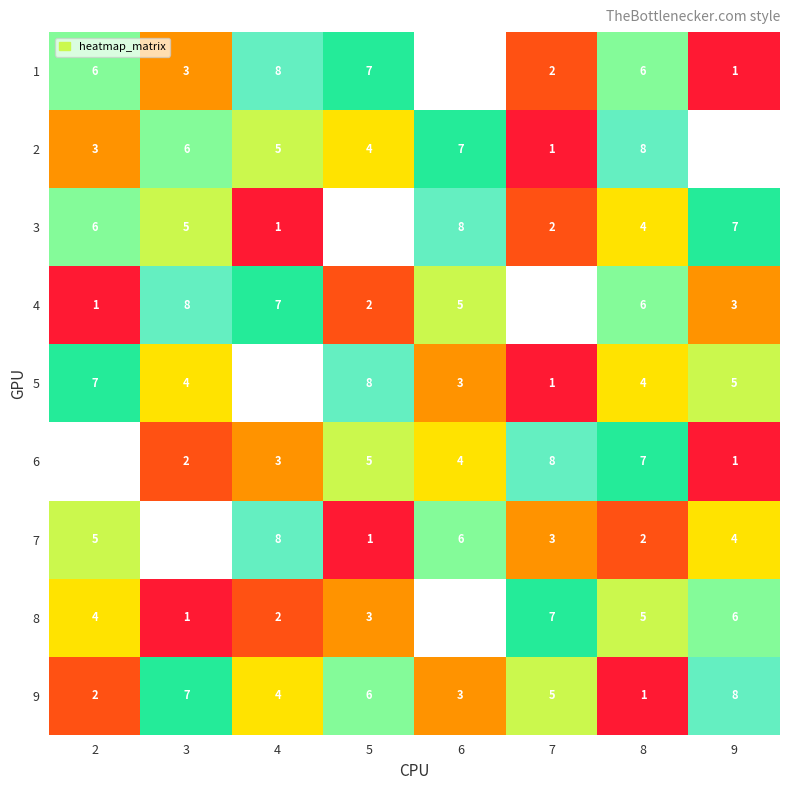

Count the 3 values in the range 4 to 8.

5